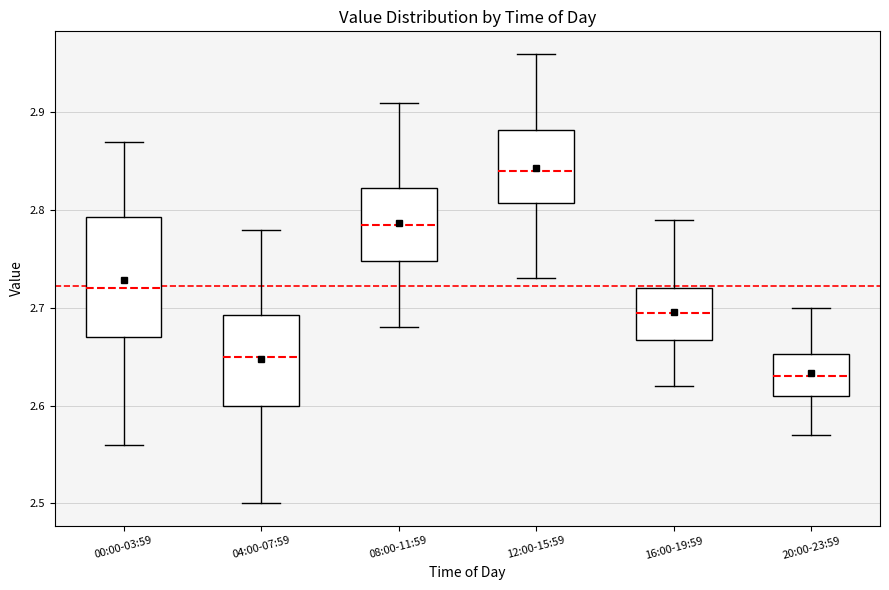

Reading left to right, read every box against the y-axis: the position of its median line, the range the box covers, and the ends of its whiskers. The values are not printed on the chart, so give them approximately, as read against the axis.

00:00-03:59: median 2.72, box 2.67 to 2.79, whiskers 2.56 to 2.87
04:00-07:59: median 2.65, box 2.60 to 2.69, whiskers 2.50 to 2.78
08:00-11:59: median 2.79, box 2.75 to 2.82, whiskers 2.68 to 2.91
12:00-15:59: median 2.84, box 2.81 to 2.88, whiskers 2.73 to 2.96
16:00-19:59: median 2.70, box 2.67 to 2.72, whiskers 2.62 to 2.79
20:00-23:59: median 2.63, box 2.61 to 2.65, whiskers 2.57 to 2.70